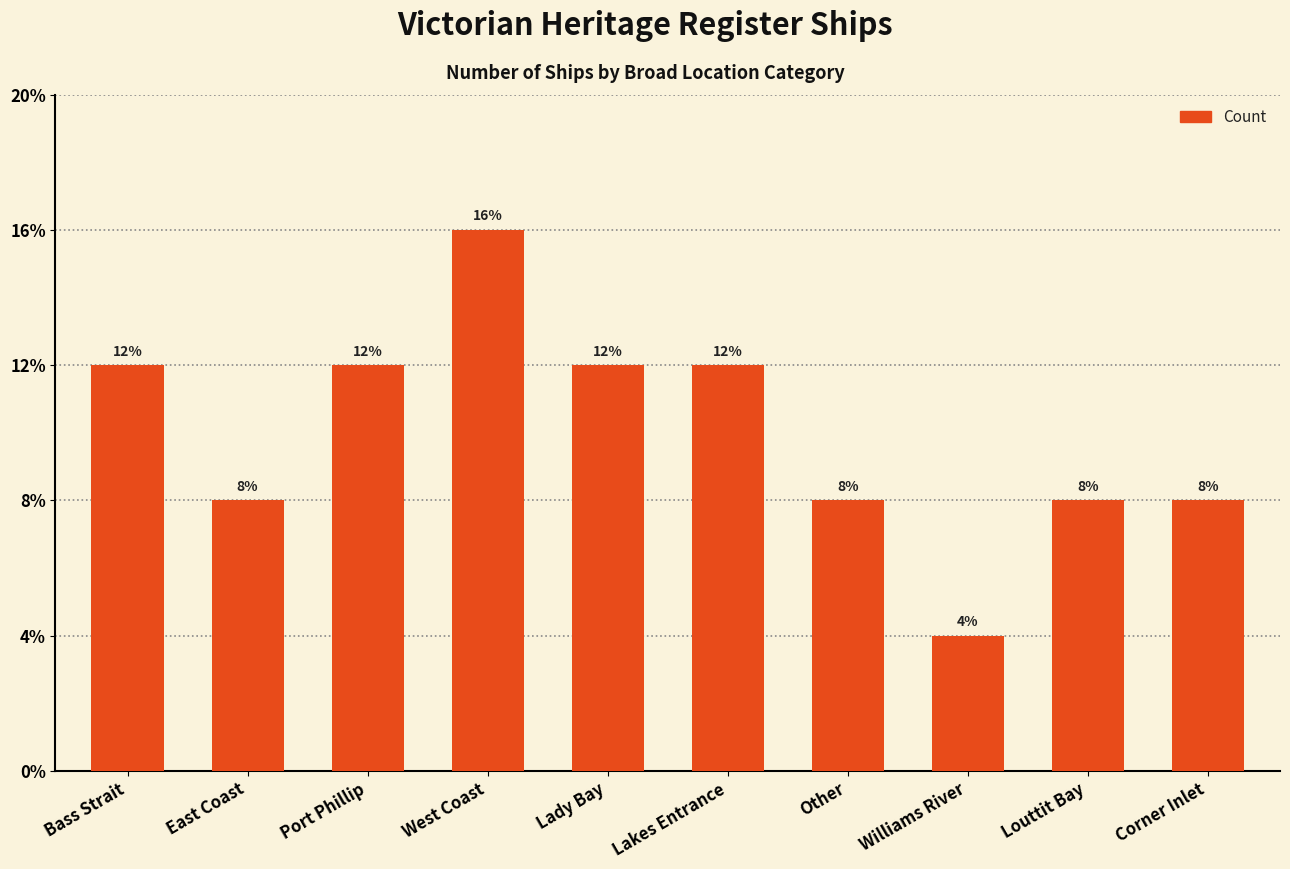

Are the bars horizontal?

No